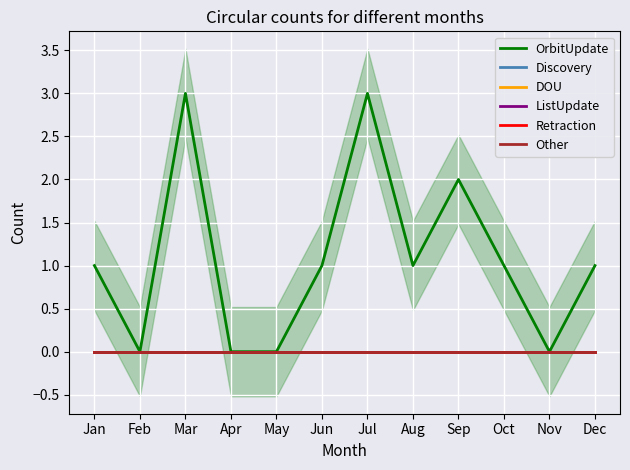

List the labels in order of Retraction value, smallest first.

Jan, Feb, Mar, Apr, May, Jun, Jul, Aug, Sep, Oct, Nov, Dec